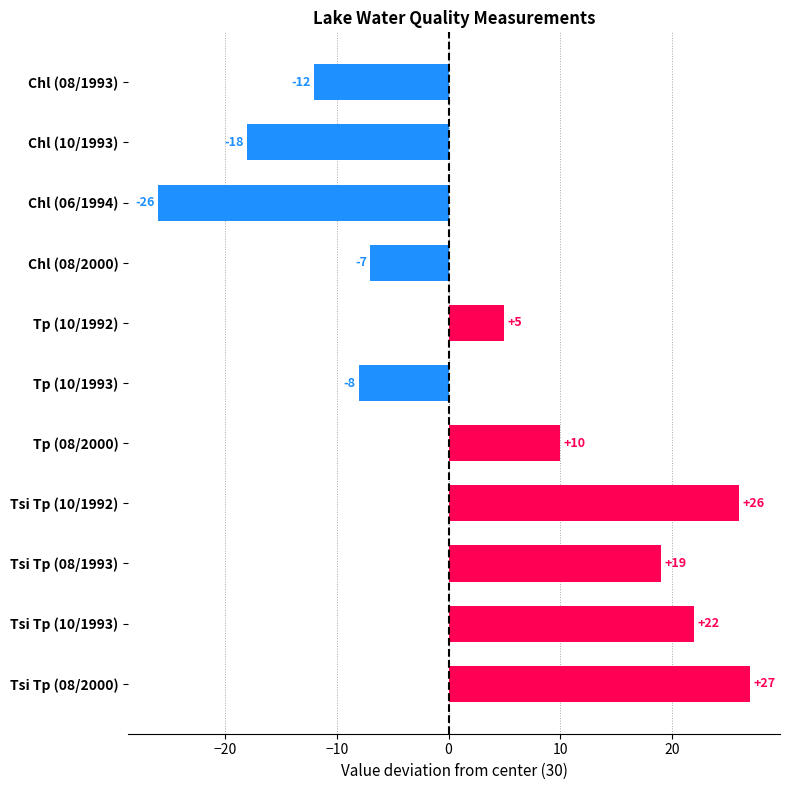

What position from the top is Tsi Tp (10/1992)?

8